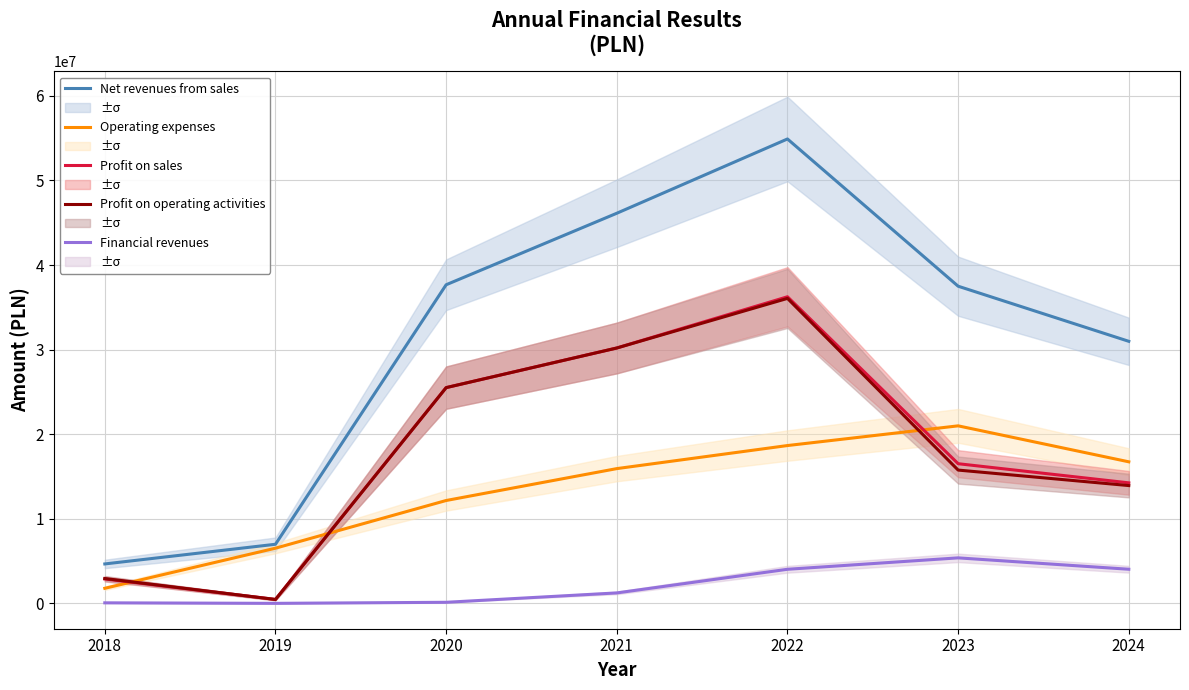

Where is the first local maximum for Operating expenses?

2023